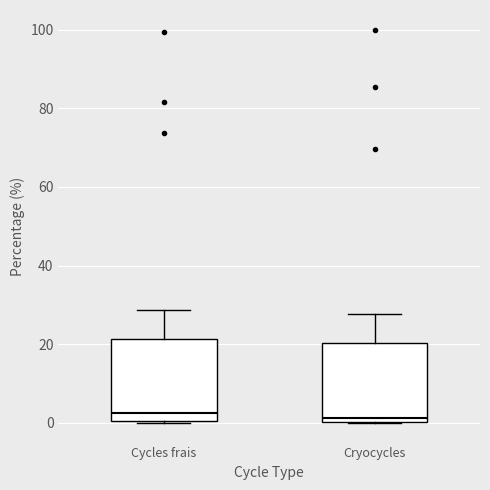

Reading left to right, read every box against the y-axis: the position of its median line, the range the box covers, and the ends of its whiskers. The values are not printed on the chart, so give them approximately, as read against the axis.

Cycles frais: median 2, box 0 to 22, whiskers 0 to 28
Cryocycles: median 2, box 0 to 20, whiskers 0 to 28